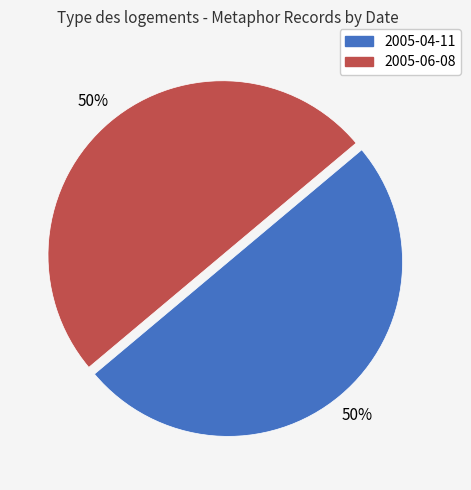

What percentage is the 2005-04-11 slice, to the nearest percent?

50%